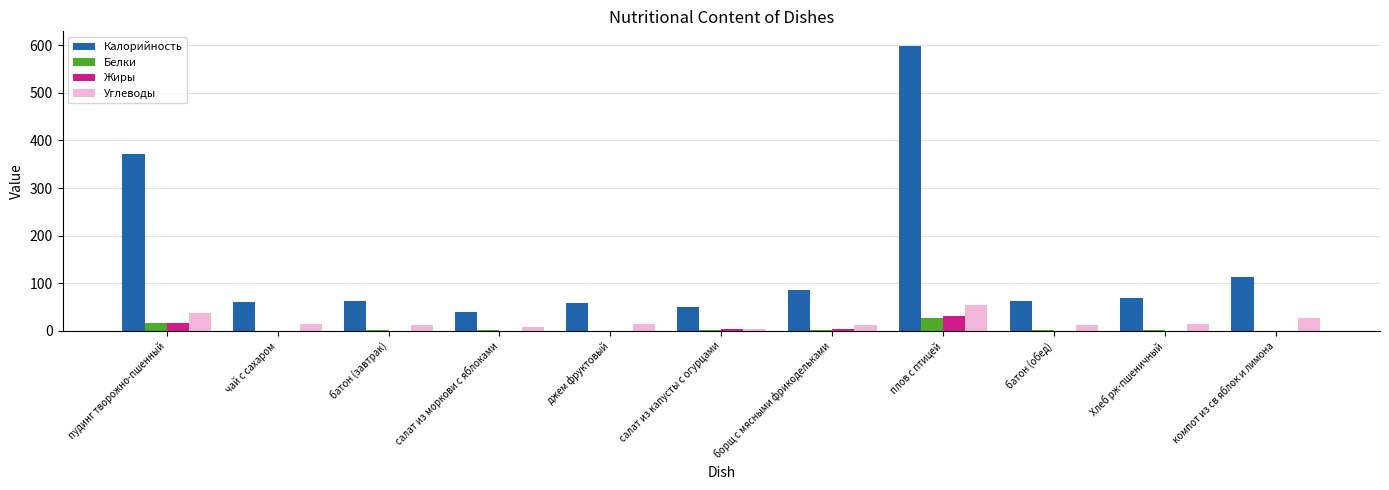

What are all the series names shown in the legend?

Калорийность, Белки, Жиры, Углеводы